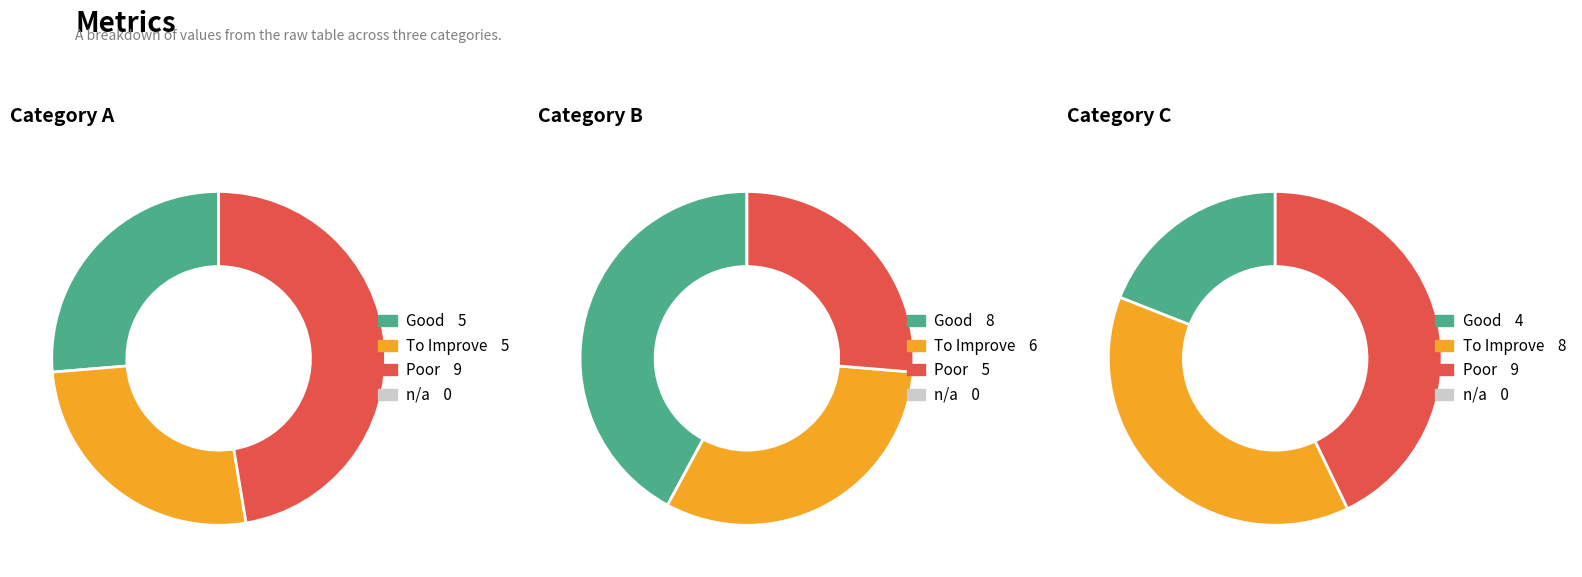

Does 3 represent more than half of the total?

No